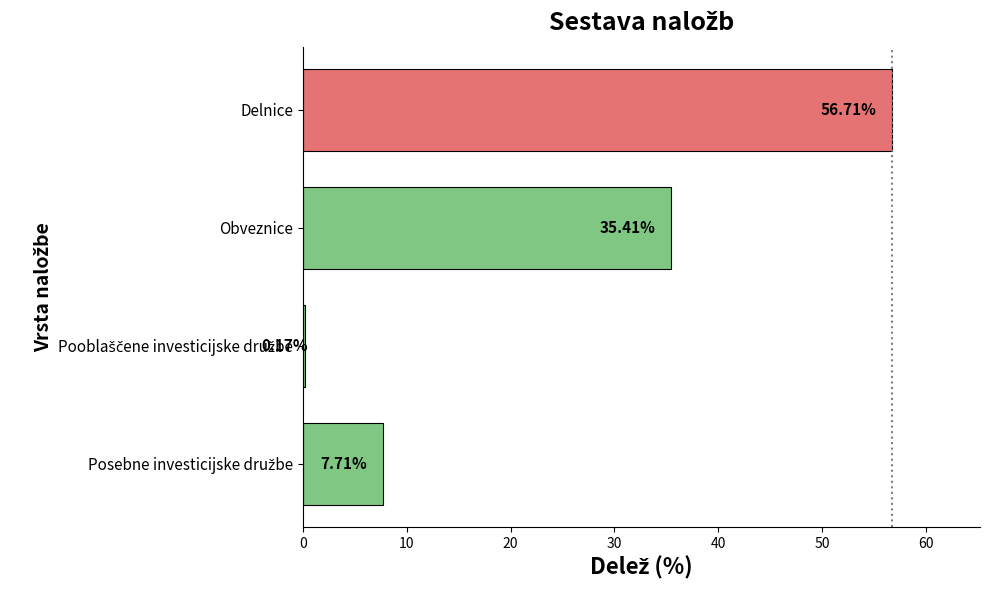

What is the difference between the second highest and minimum values?

35.2